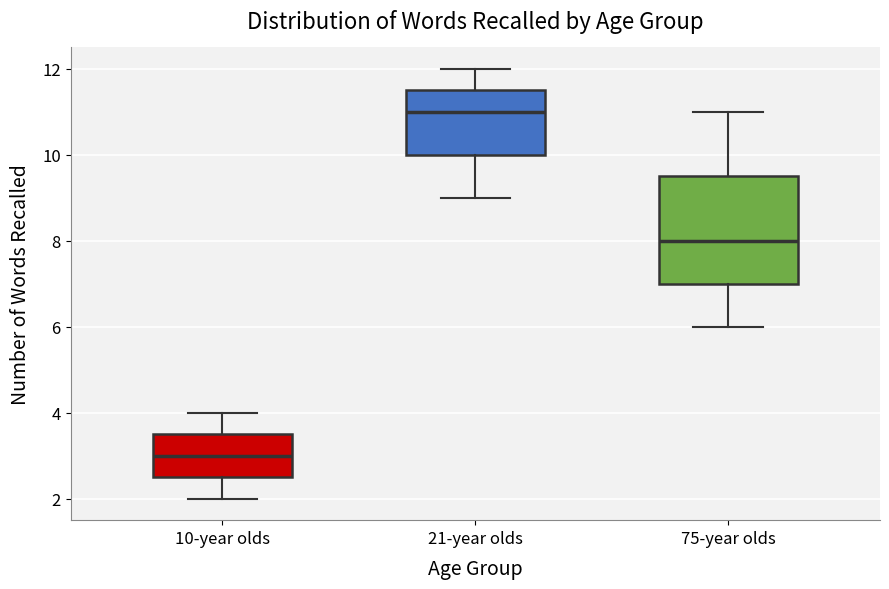

Reading left to right, read every box against the y-axis: the position of its median line, the range the box covers, and the ends of its whiskers. The values are not printed on the chart, so give them approximately, as read against the axis.

10-year olds: median 3.0, box 2.6 to 3.6, whiskers 2.0 to 4.0
21-year olds: median 11.0, box 10.0 to 11.6, whiskers 9.0 to 12.0
75-year olds: median 8.0, box 7.0 to 9.6, whiskers 6.0 to 11.0